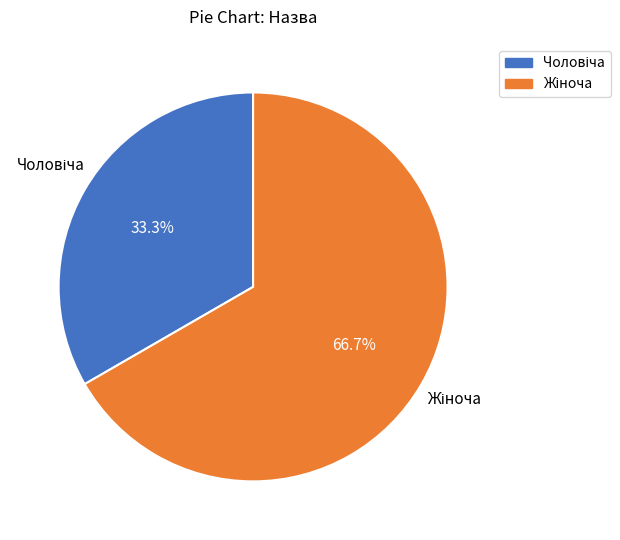

Is there any slice that represents more than half of the pie?

Yes